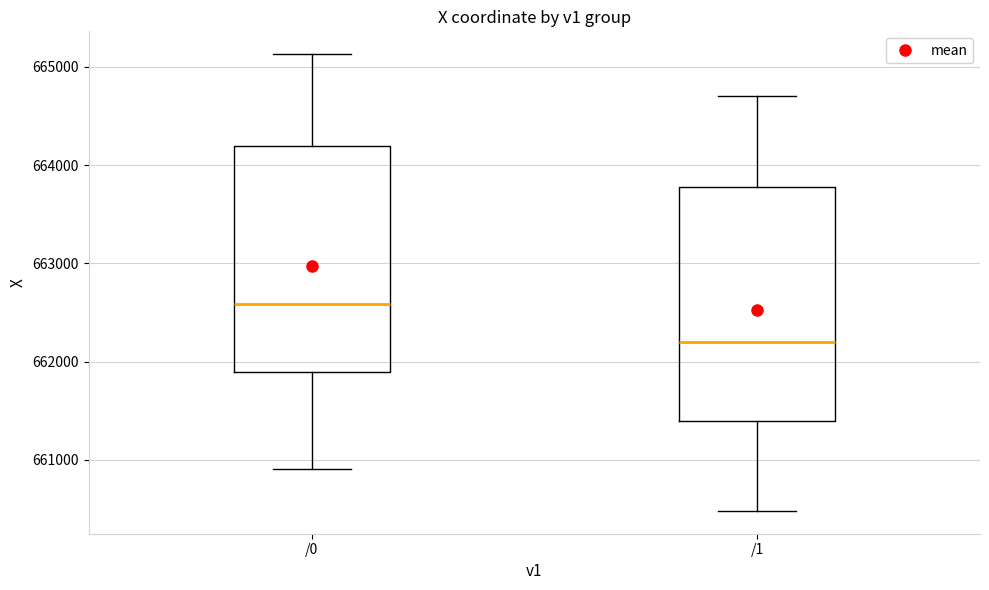

Reading left to right, read every box against the y-axis: the position of its median line, the range the box covers, and the ends of its whiskers. The values are not printed on the chart, so give them approximately, as read against the axis.

/0: median 662600, box 661900 to 664200, whiskers 660900 to 665100
/1: median 662200, box 661400 to 663800, whiskers 660500 to 664700